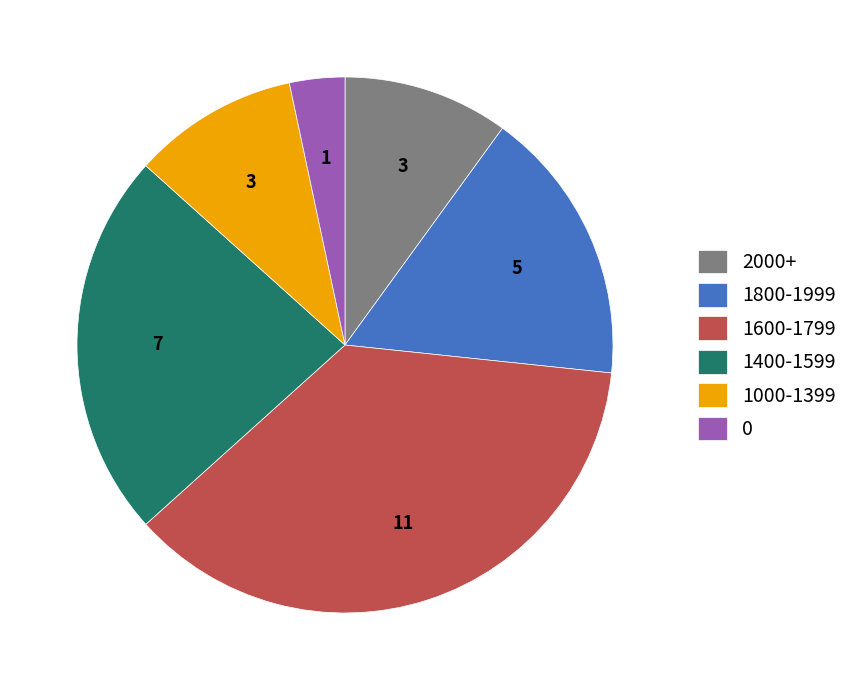

Which category has the biggest portion of the pie?

1600-1799